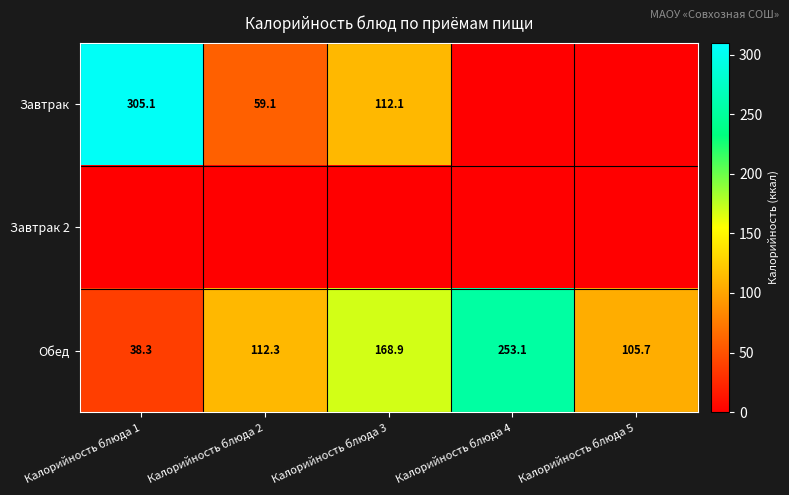

What is the difference between the second highest and second lowest values in the Обед series?

63.2